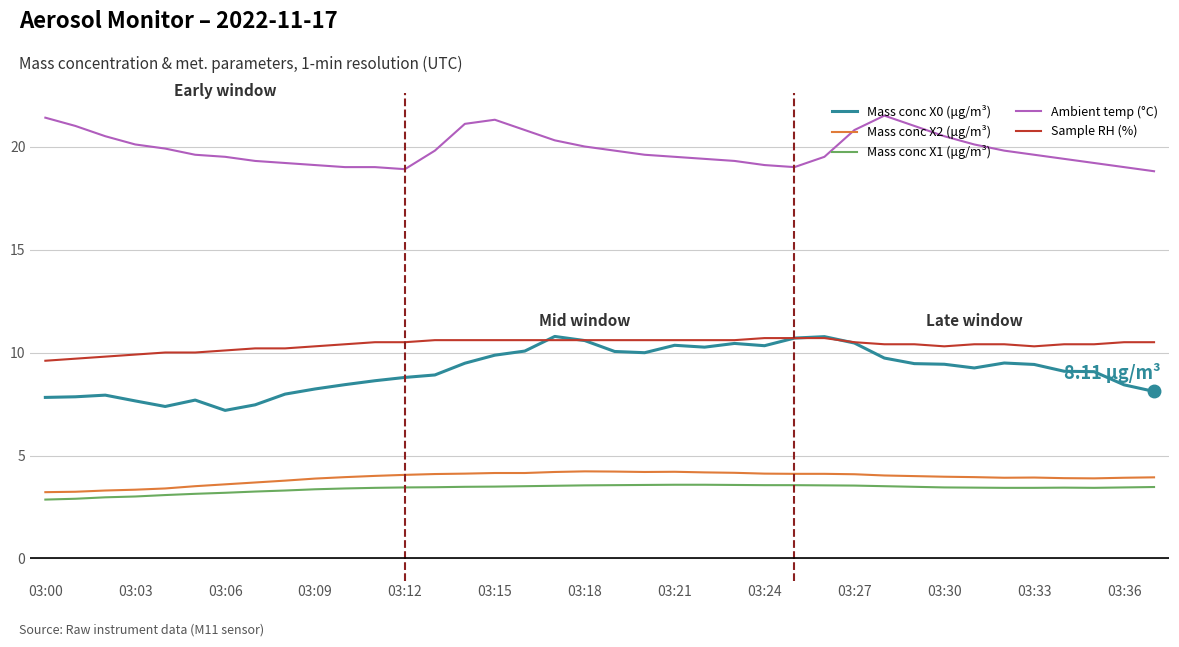

After their last crossing, which series has the higher values: Sample RH (%) or Mass conc X0 (μg/m³)?

Sample RH (%)